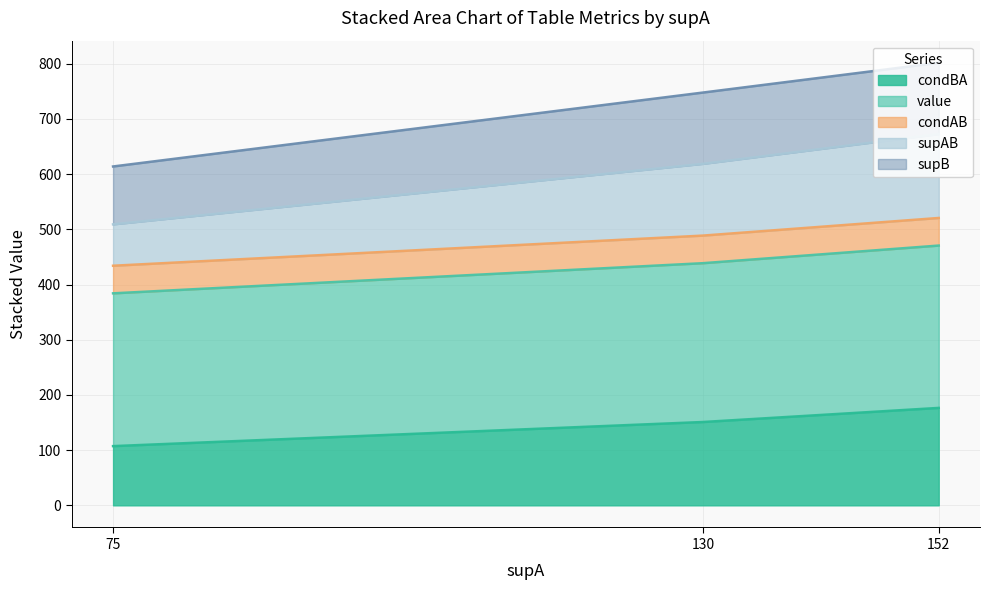

At how many categories does at least one series exceed 142?

3